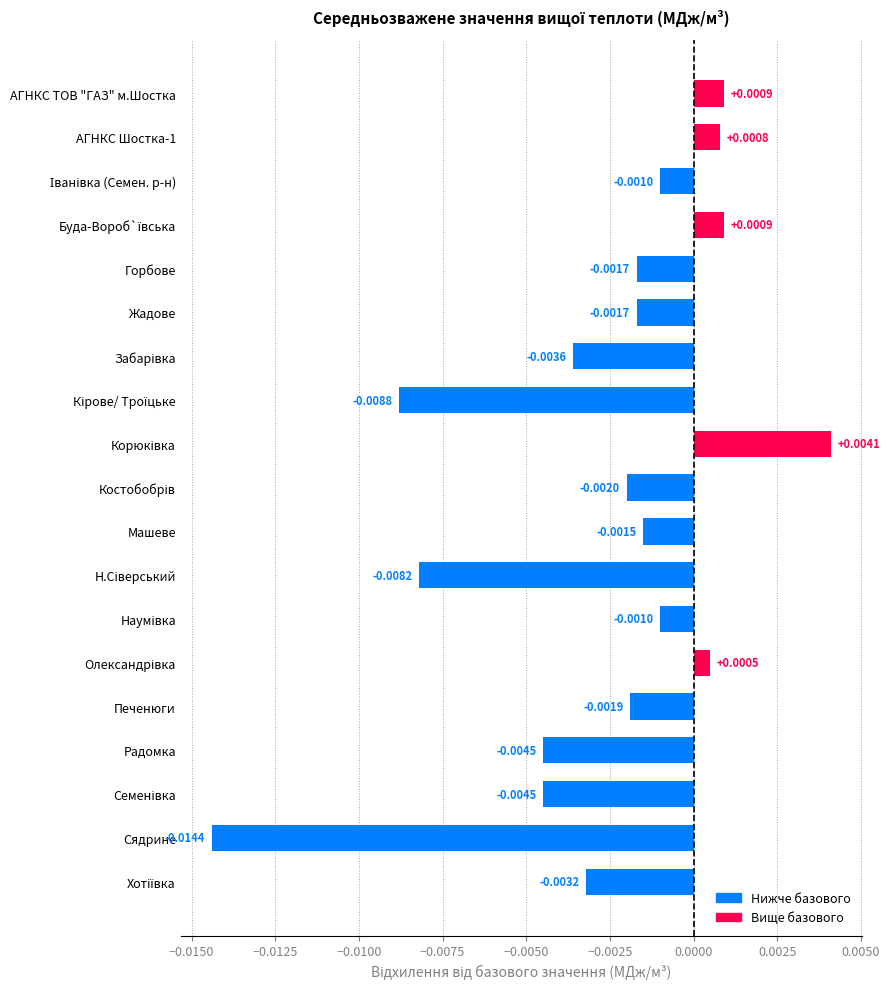

Which label corresponds to the smallest value in the chart?

Сядрине